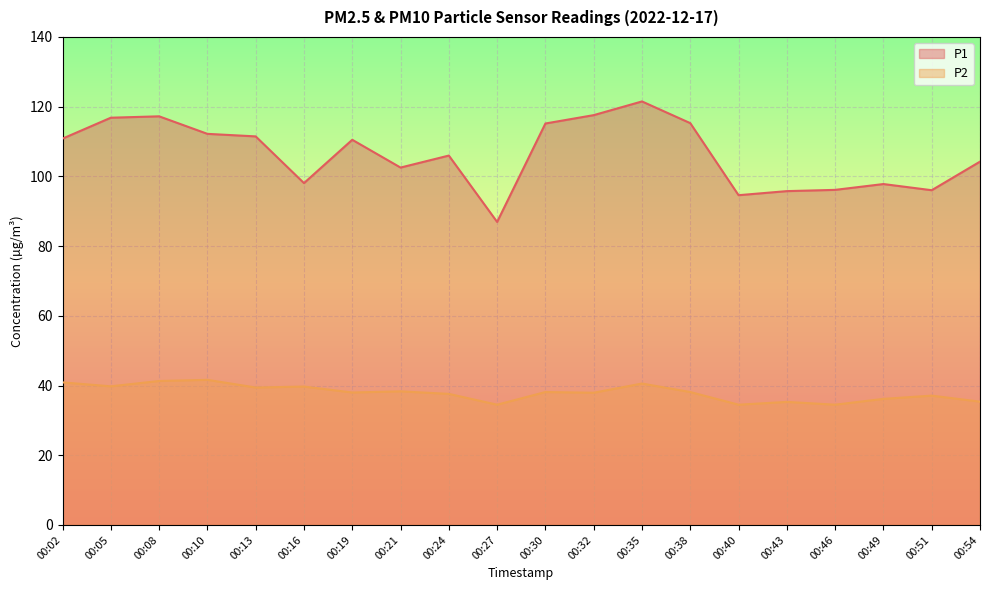

At which category is the sum across all series the highest?

00:35